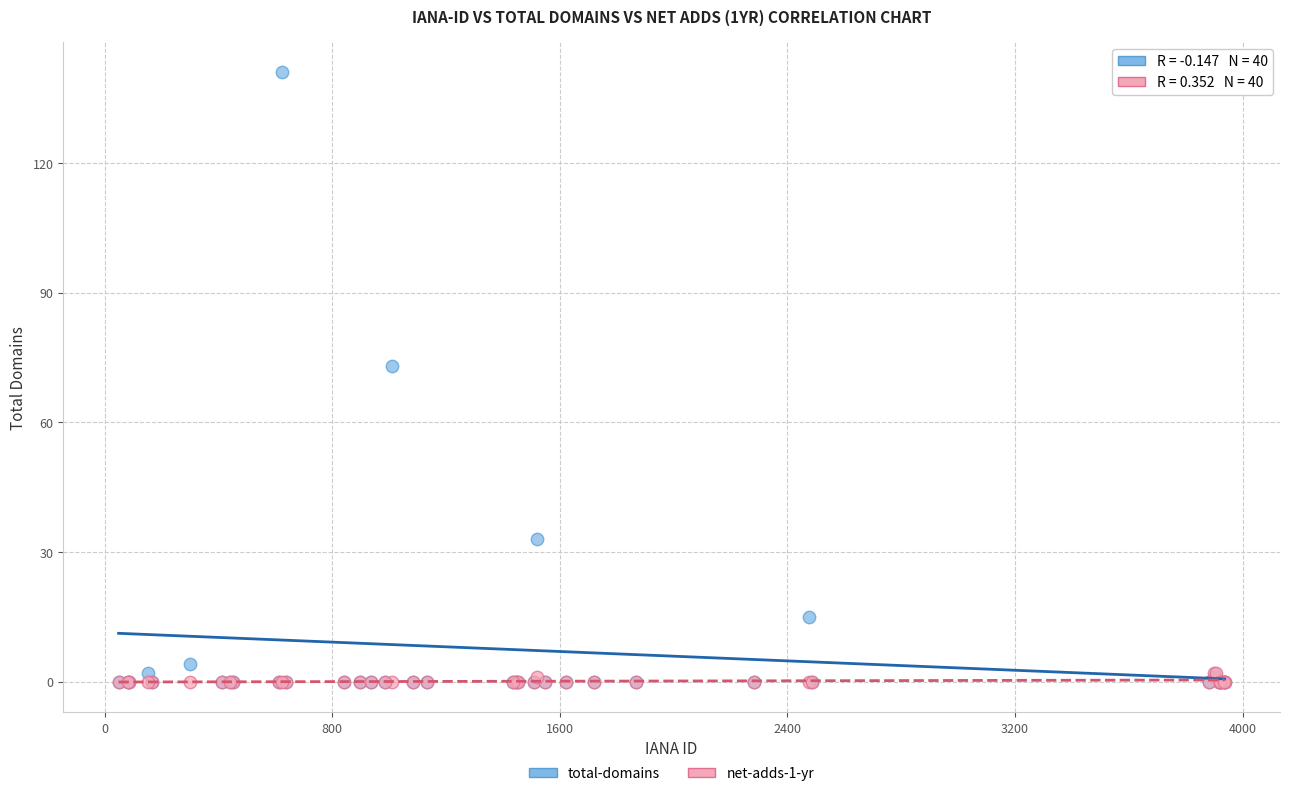

In the total-domains series, what Y value is closest to 70?

73